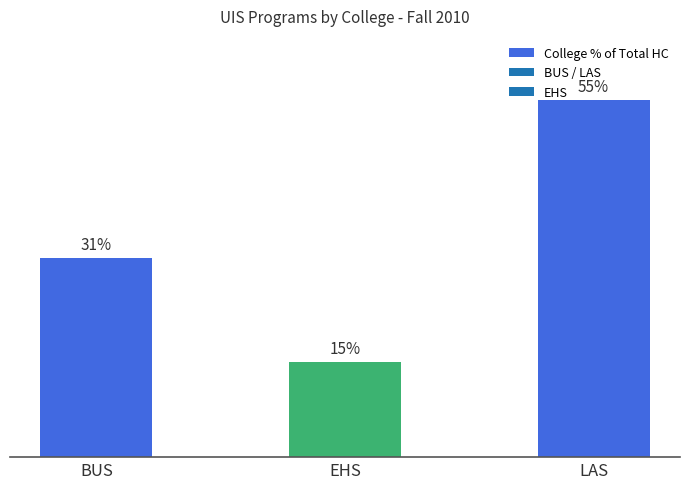

Read the value at LAS.

54.8